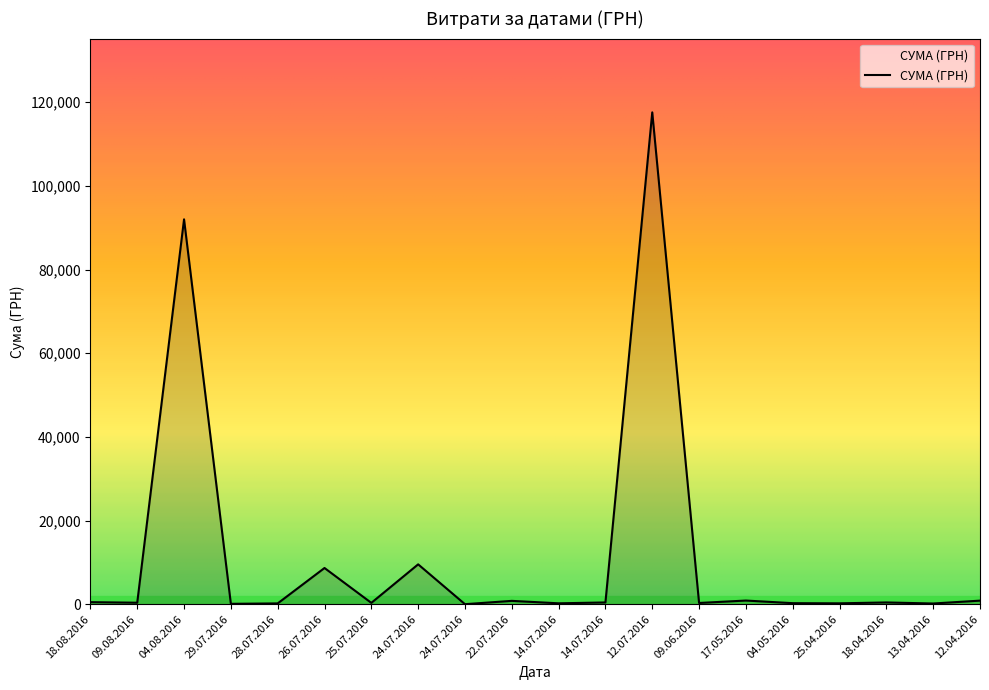

Does the chart display data point markers on the line(s)?

No